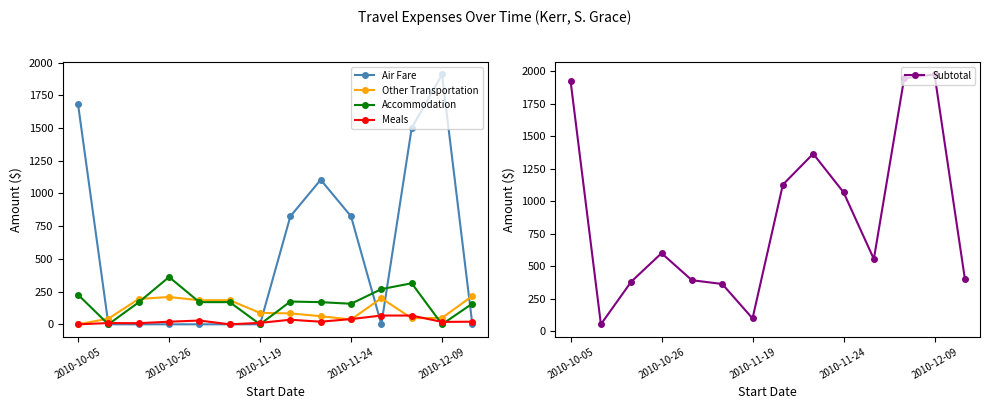

How many values in Other Transportation are above zero?

13